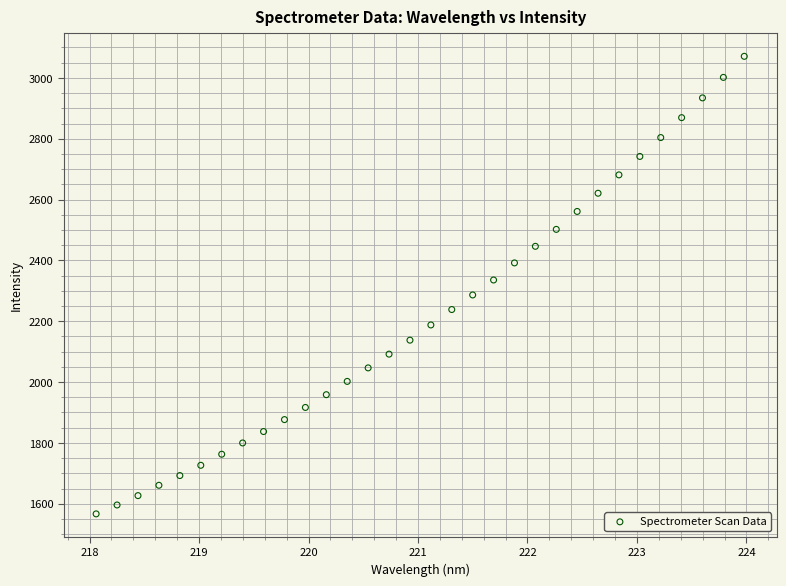

What is the range of Y values (max minus min)?

1504.3